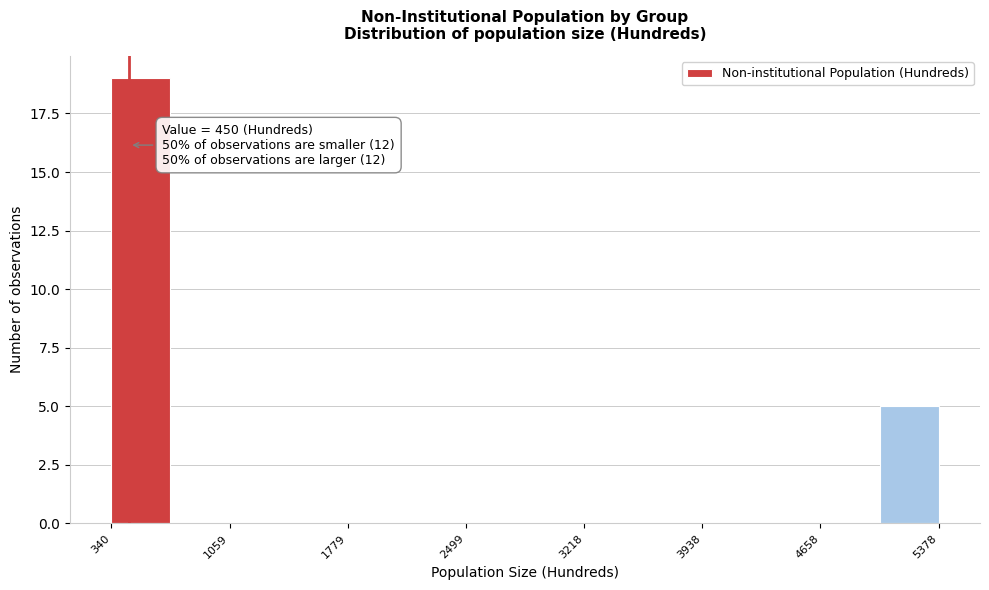

Around what value on the x-axis is the tallest bar? Give the approximate position of its centre, as read against the axis.

500